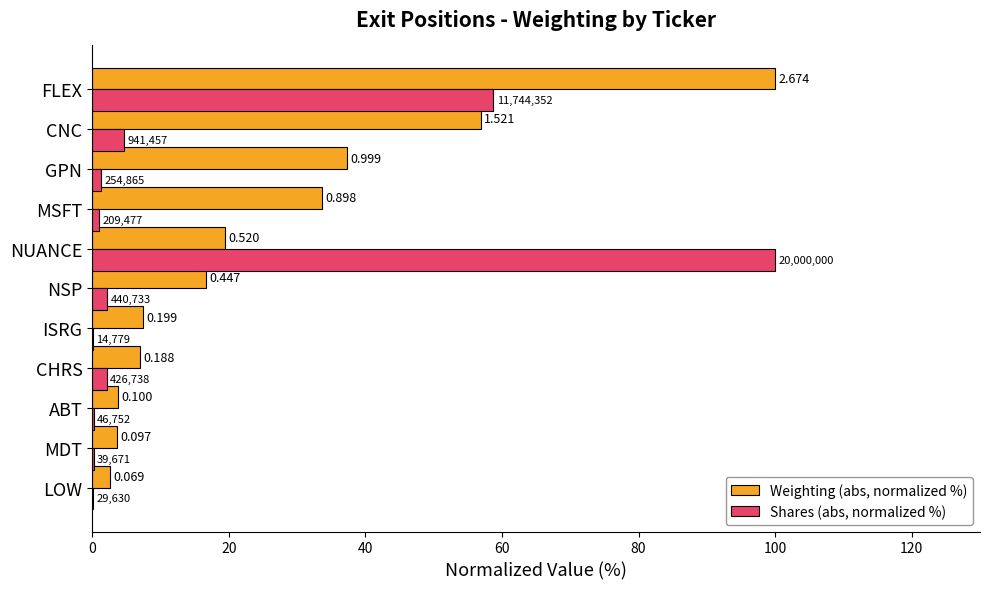

What are all the series names shown in the legend?

Weighting (abs, normalized %), Shares (abs, normalized %)